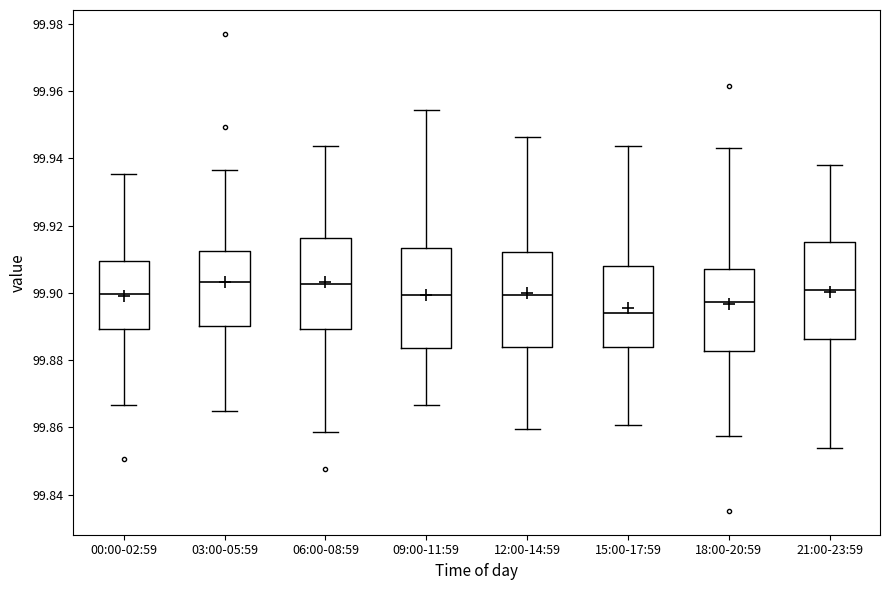

Reading left to right, read every box against the y-axis: the position of its median line, the range the box covers, and the ends of its whiskers. The values are not printed on the chart, so give them approximately, as read against the axis.

00:00-02:59: median 99.900, box 99.890 to 99.910, whiskers 99.866 to 99.936
03:00-05:59: median 99.904, box 99.890 to 99.912, whiskers 99.864 to 99.936
06:00-08:59: median 99.902, box 99.890 to 99.916, whiskers 99.858 to 99.944
09:00-11:59: median 99.900, box 99.884 to 99.914, whiskers 99.866 to 99.954
12:00-14:59: median 99.900, box 99.884 to 99.912, whiskers 99.860 to 99.946
15:00-17:59: median 99.894, box 99.884 to 99.908, whiskers 99.860 to 99.944
18:00-20:59: median 99.898, box 99.882 to 99.908, whiskers 99.858 to 99.944
21:00-23:59: median 99.900, box 99.886 to 99.916, whiskers 99.854 to 99.938